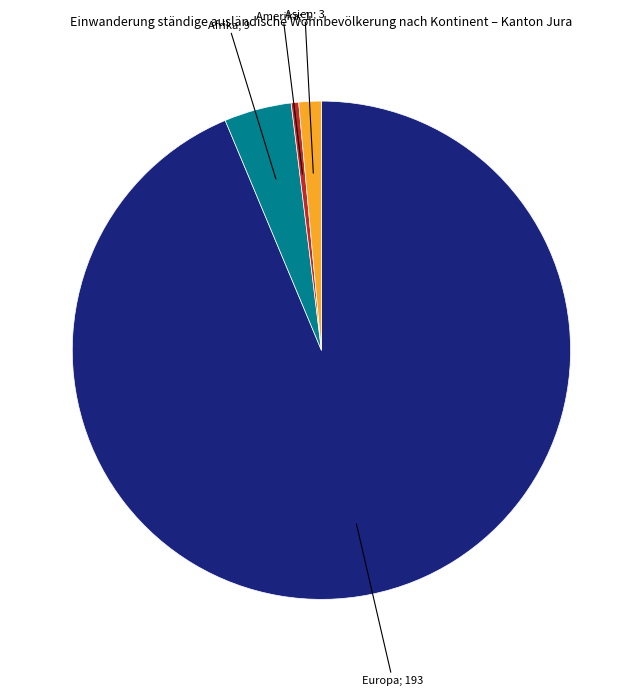

Is there any slice that represents more than half of the pie?

Yes